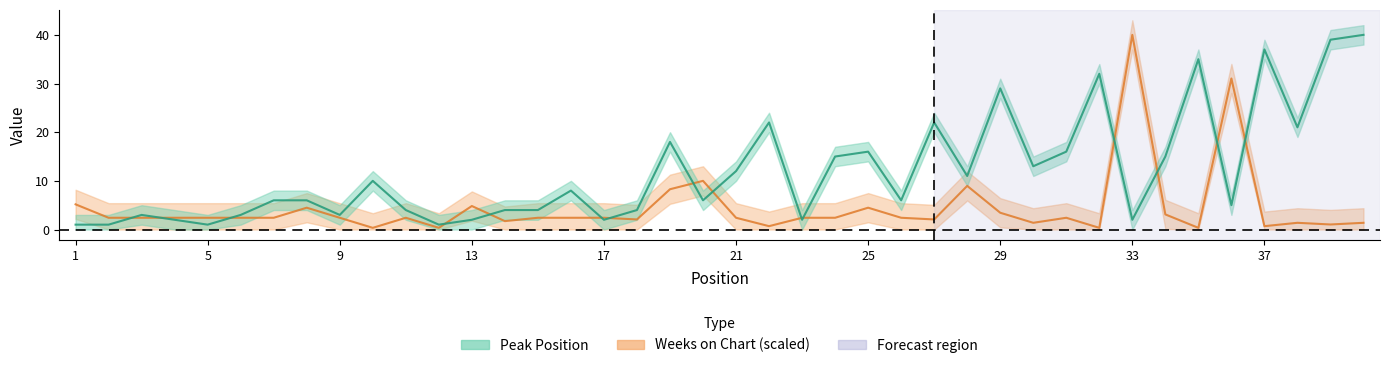

How many series are shown in this chart?

2